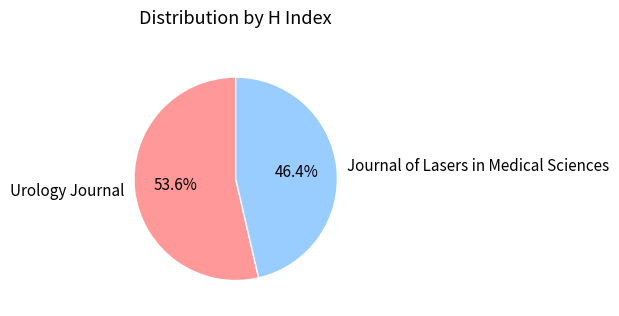

To the nearest percent, what percentage of the pie is Journal of Lasers in Medical Sciences?

46%